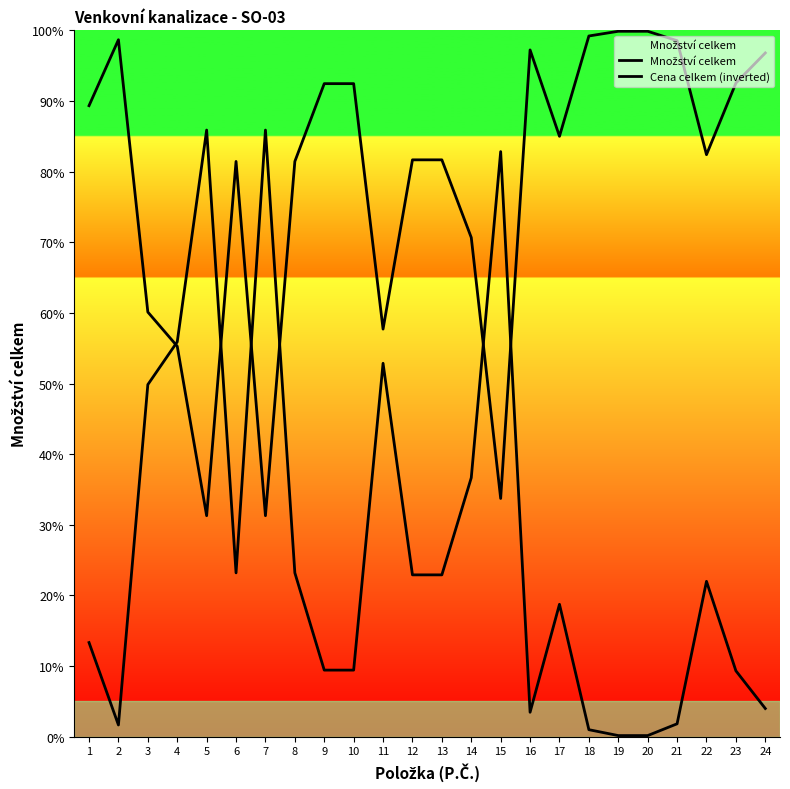

How many interior local peaks does the Cena celkem (inverted) series have?

3